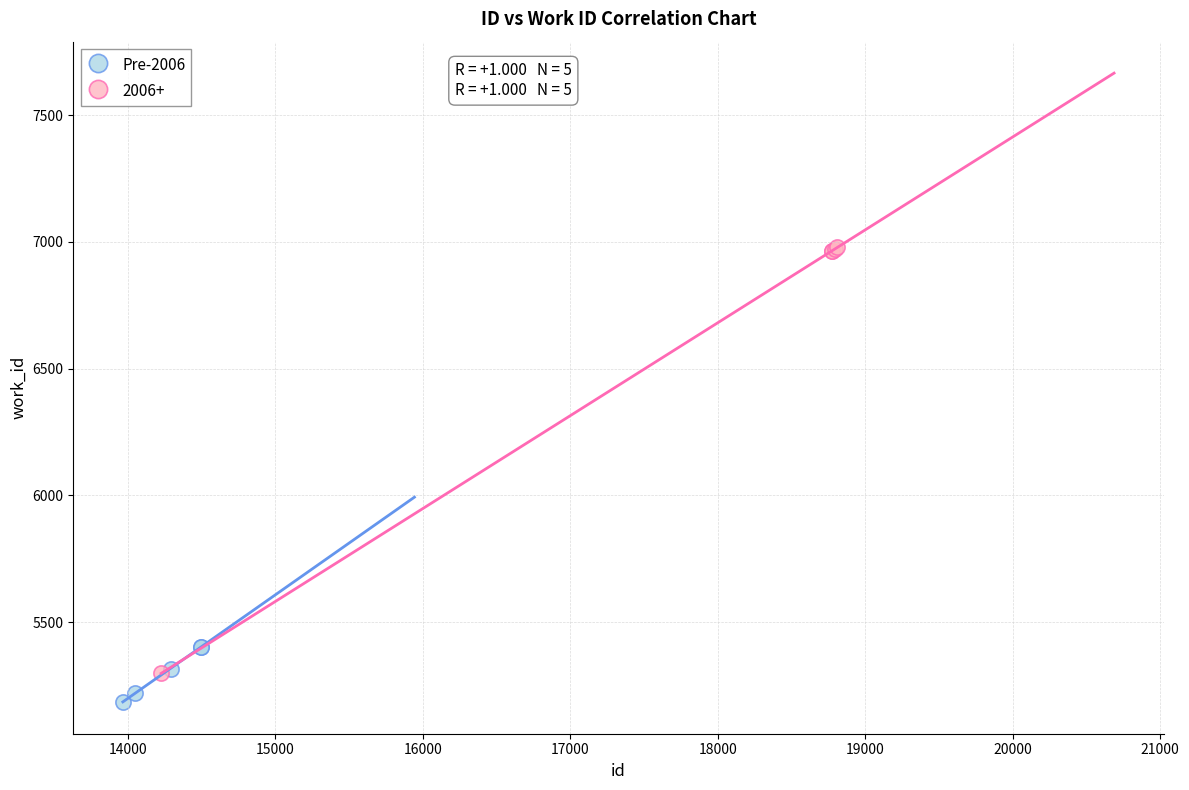

Which series reaches the minimum Y coordinate?

Pre-2006